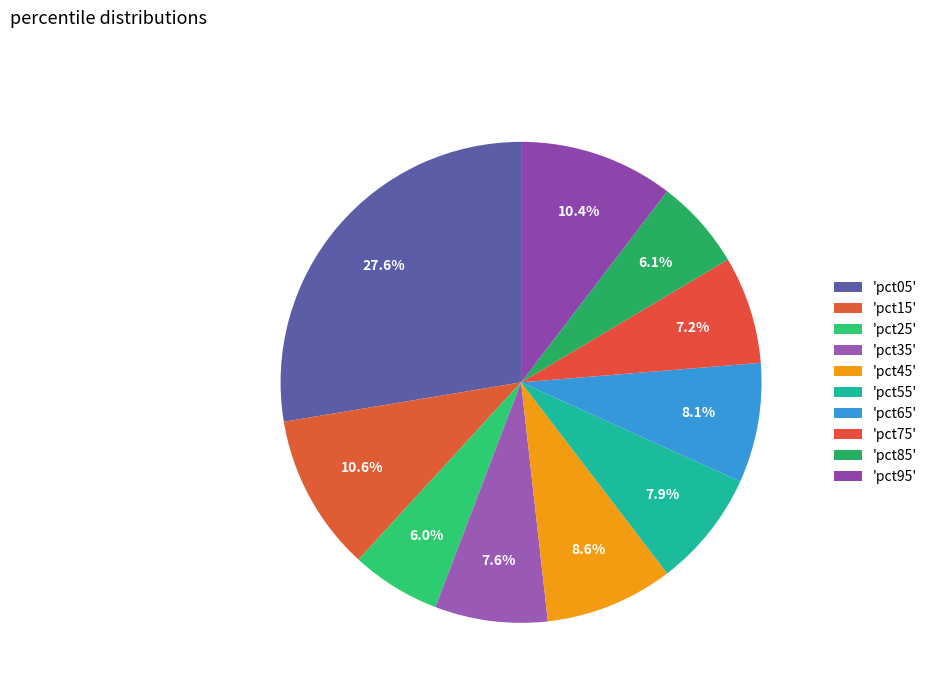

To the nearest percent, what is the average slice percentage?

10%